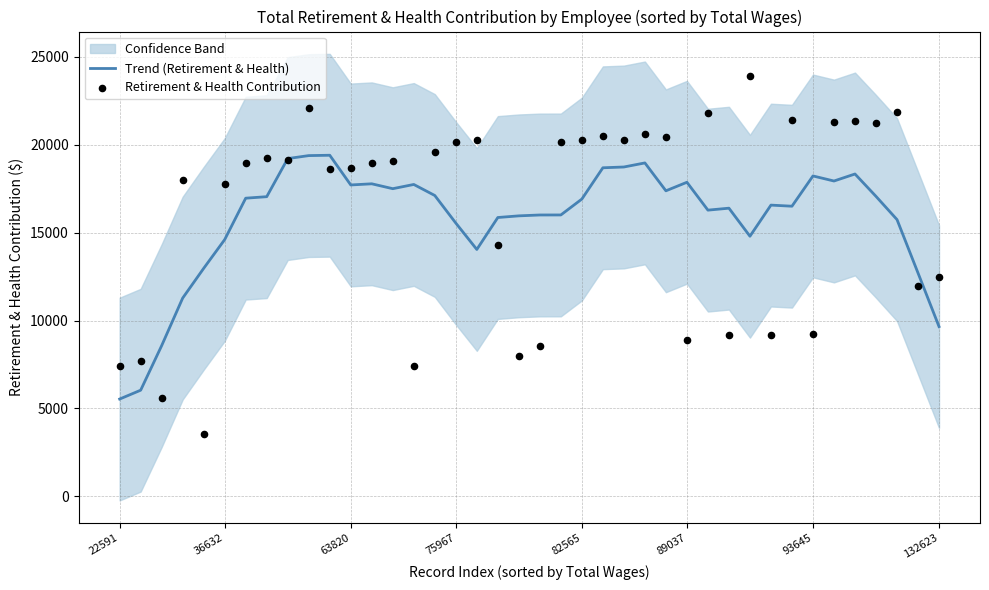

Is the value of Trend (Retirement & Health) at 36 greater than the value of Retirement & Health Contribution at 36?

No